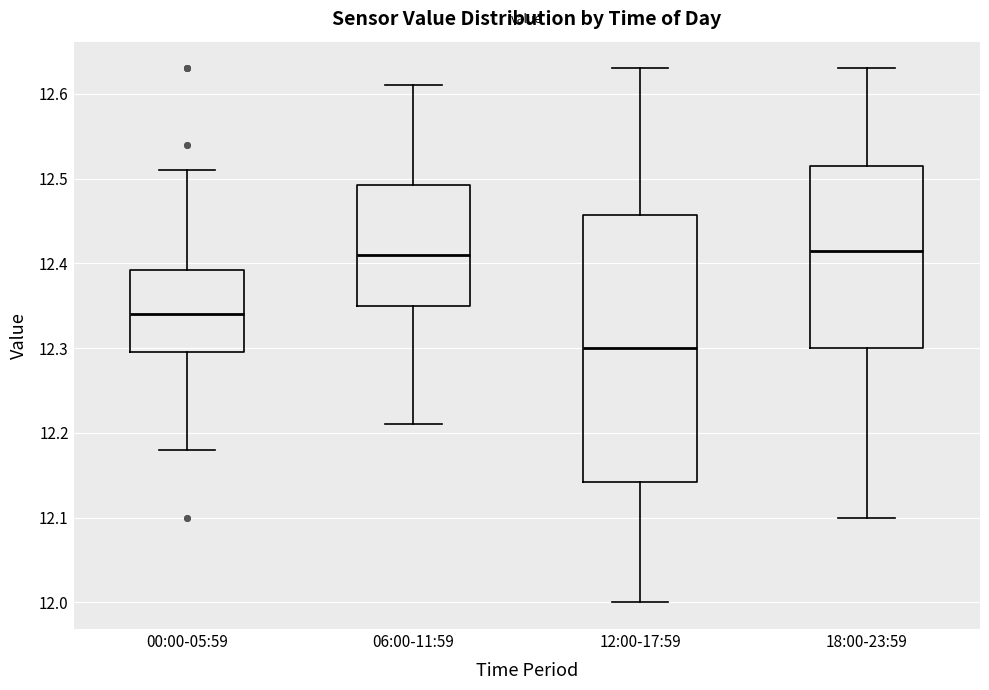

Comparing the boxes themselves (not the whiskers), which one is the tallest?

12:00-17:59